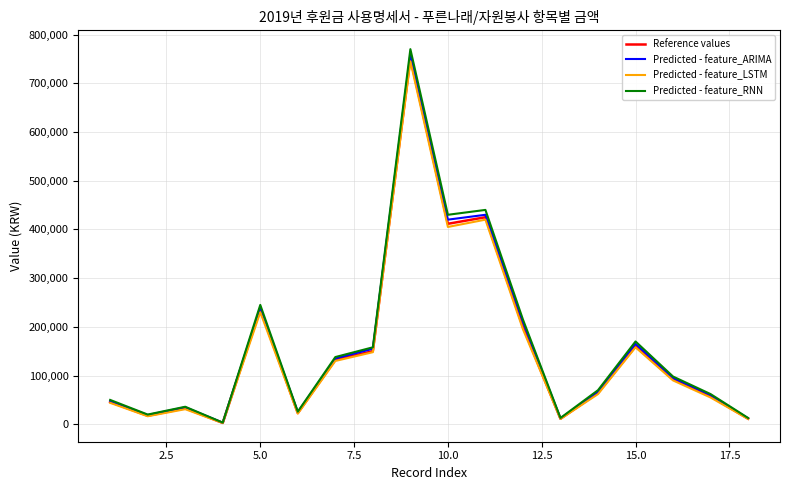

Which series has the widest spread of values?

Predicted - feature_RNN